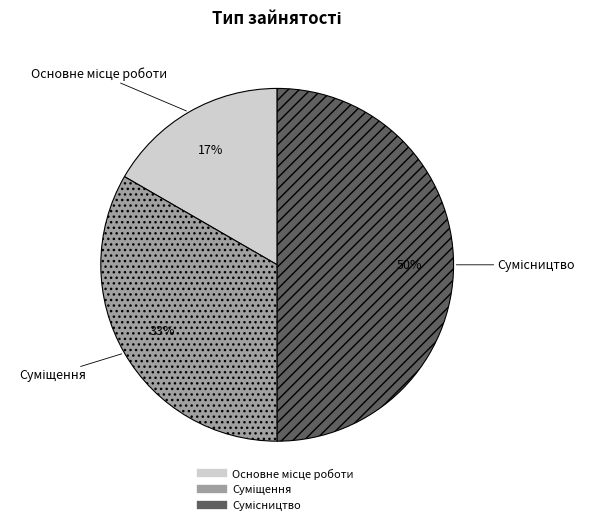

To the nearest percent, what is the difference between the largest and smallest slice percentages?

33%